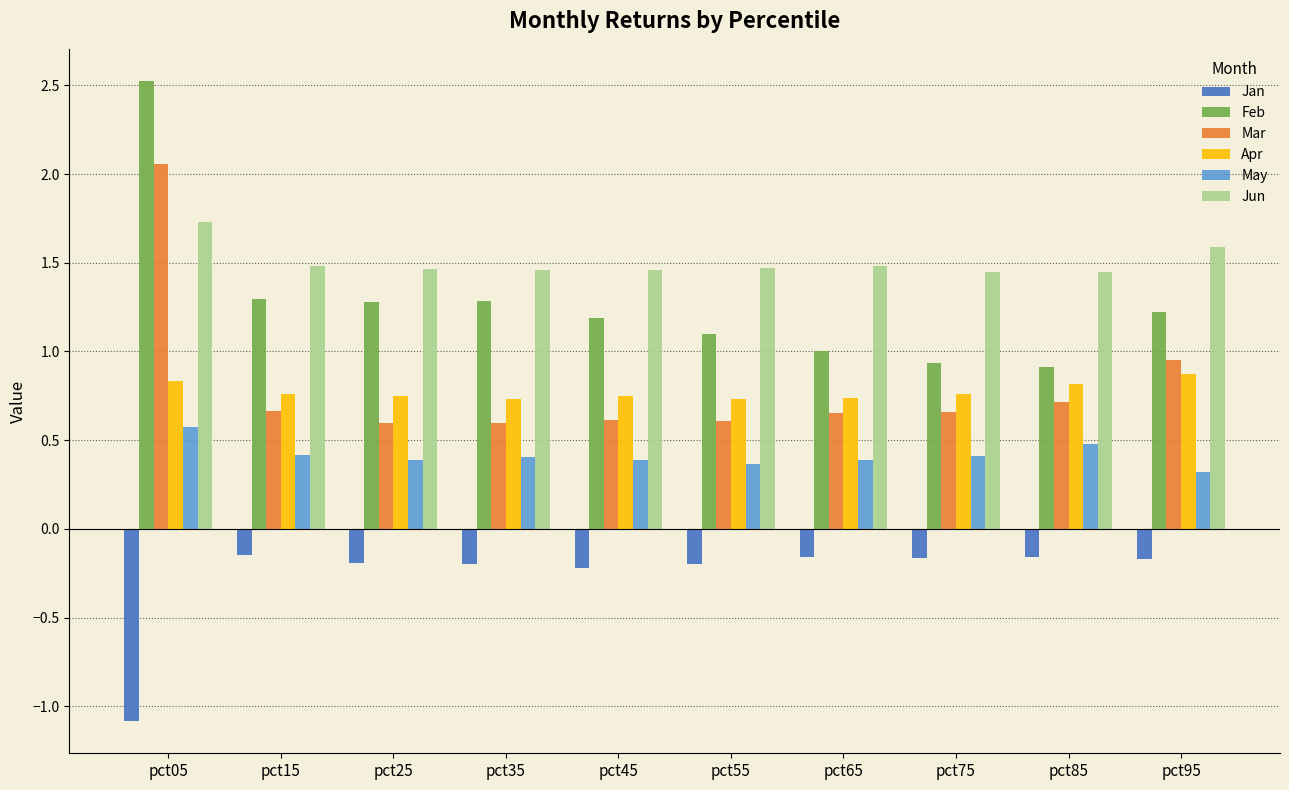

Are the bars horizontal?

No